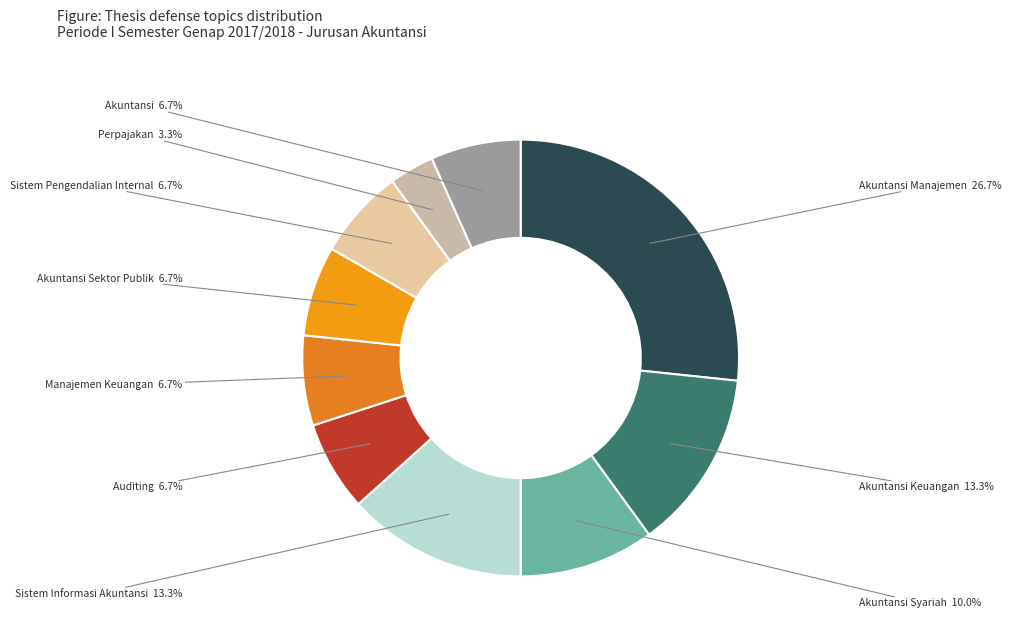

Which has a higher value, Akuntansi Sektor Publik or Akuntansi Syariah?

Akuntansi Syariah